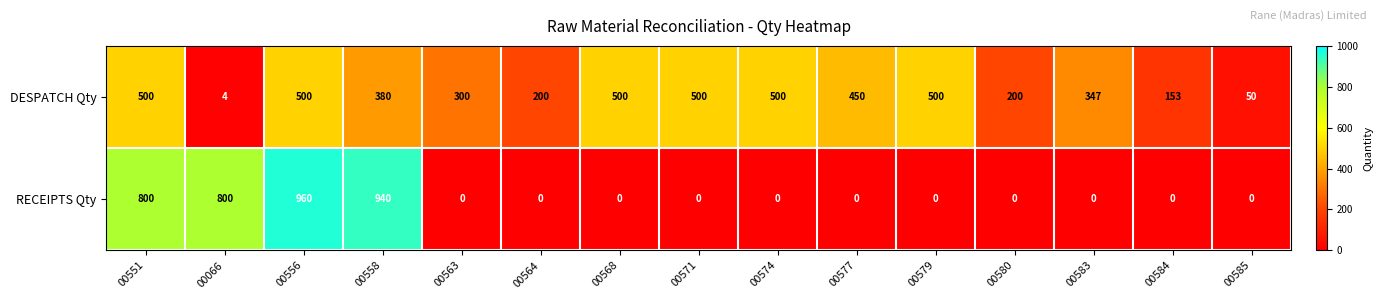

List the series in order of their overall mean, highest first.

DESPATCH Qty, RECEIPTS Qty